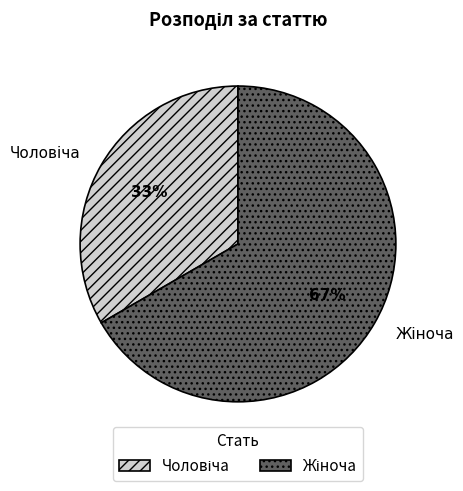

Does any single category account for the majority?

Yes